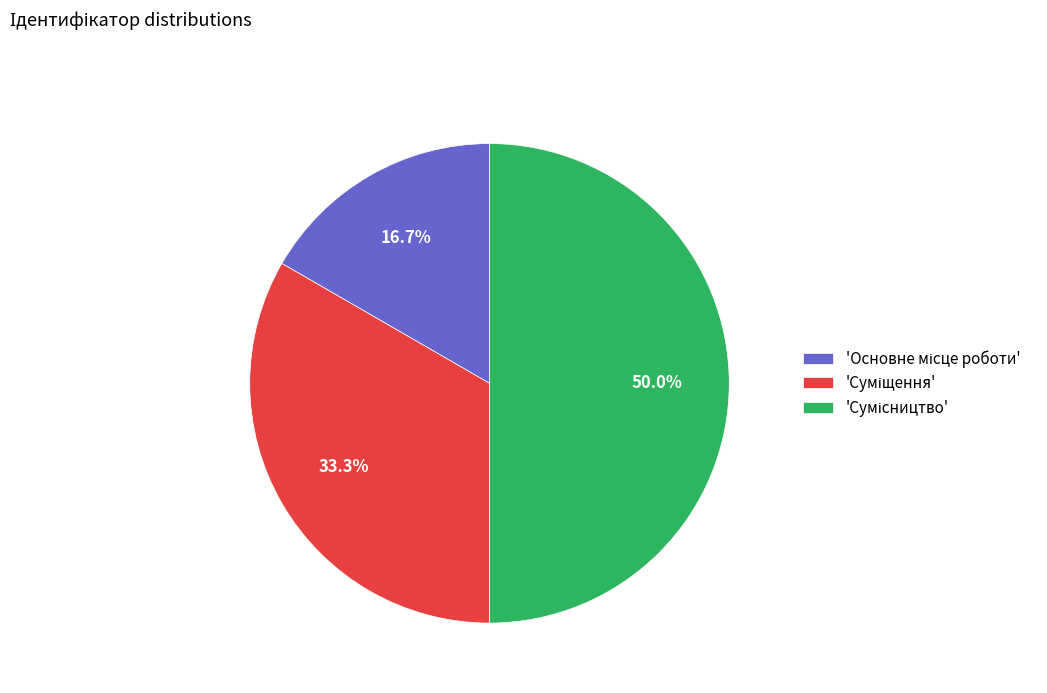

Count the number of slices in the pie.

3